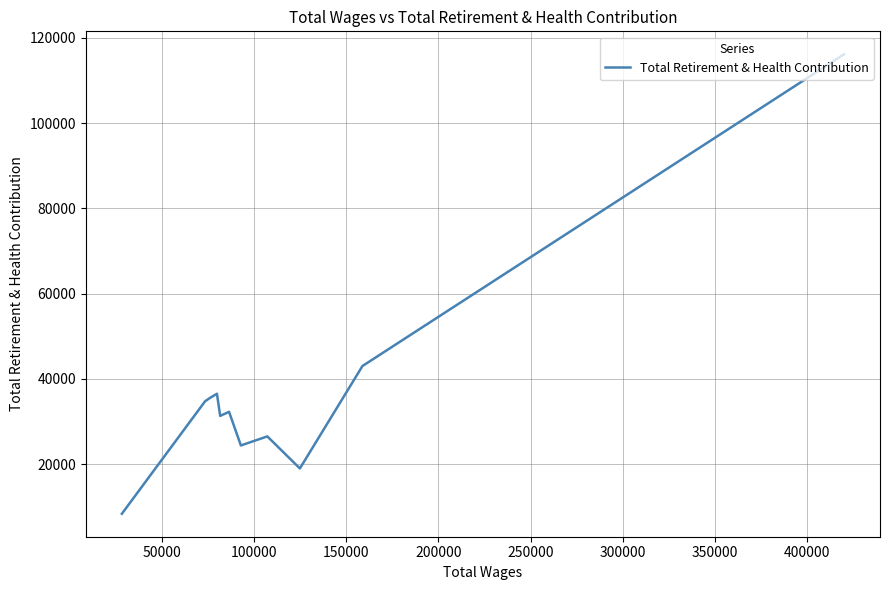

How many series are shown in this chart?

1